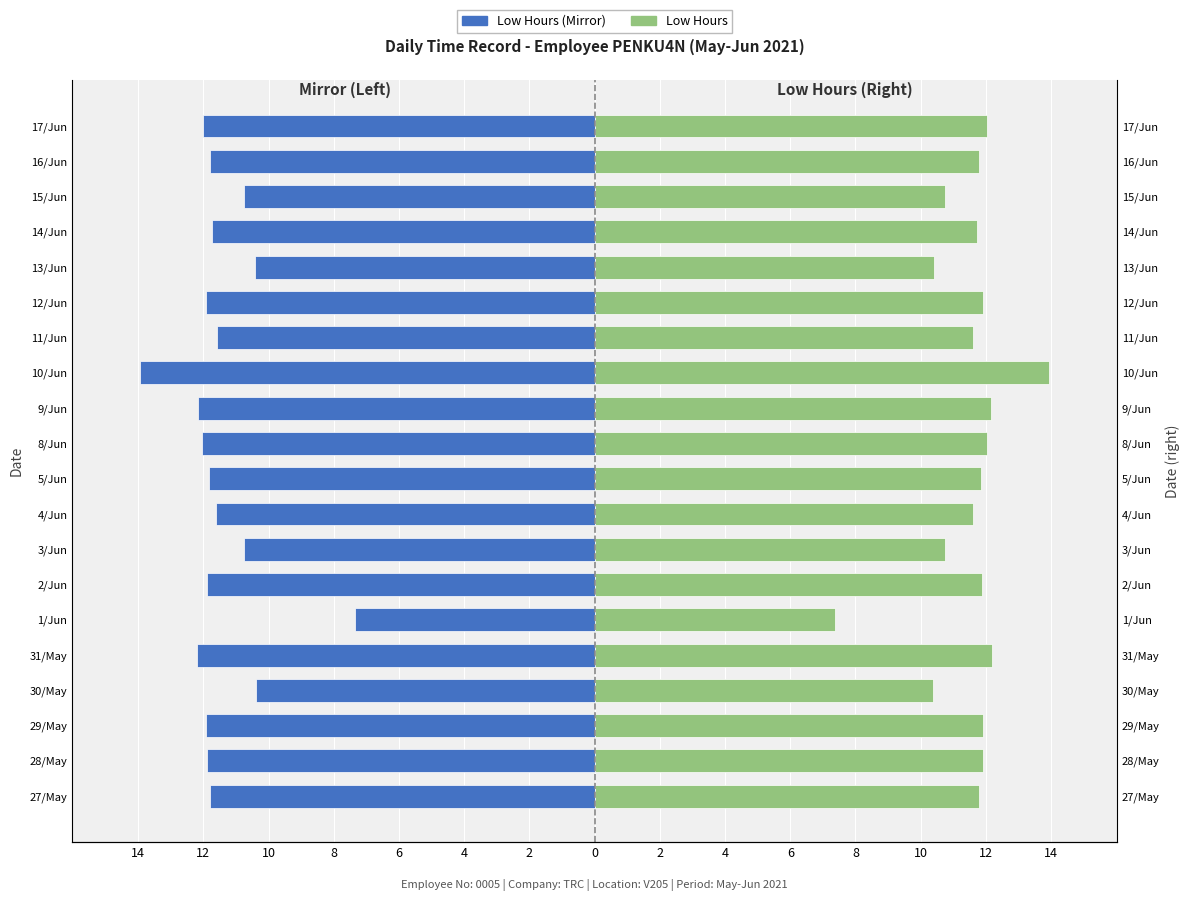

Rank the series by their average value, from highest to lowest.

Low Hours, Low Hours (Mirror)